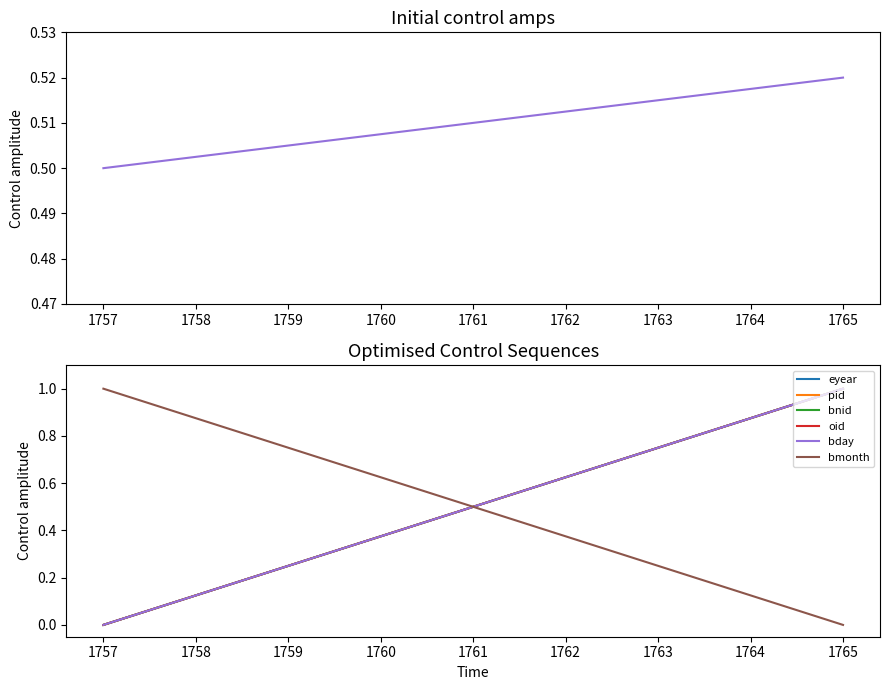

How many lines are shown in the chart?

6